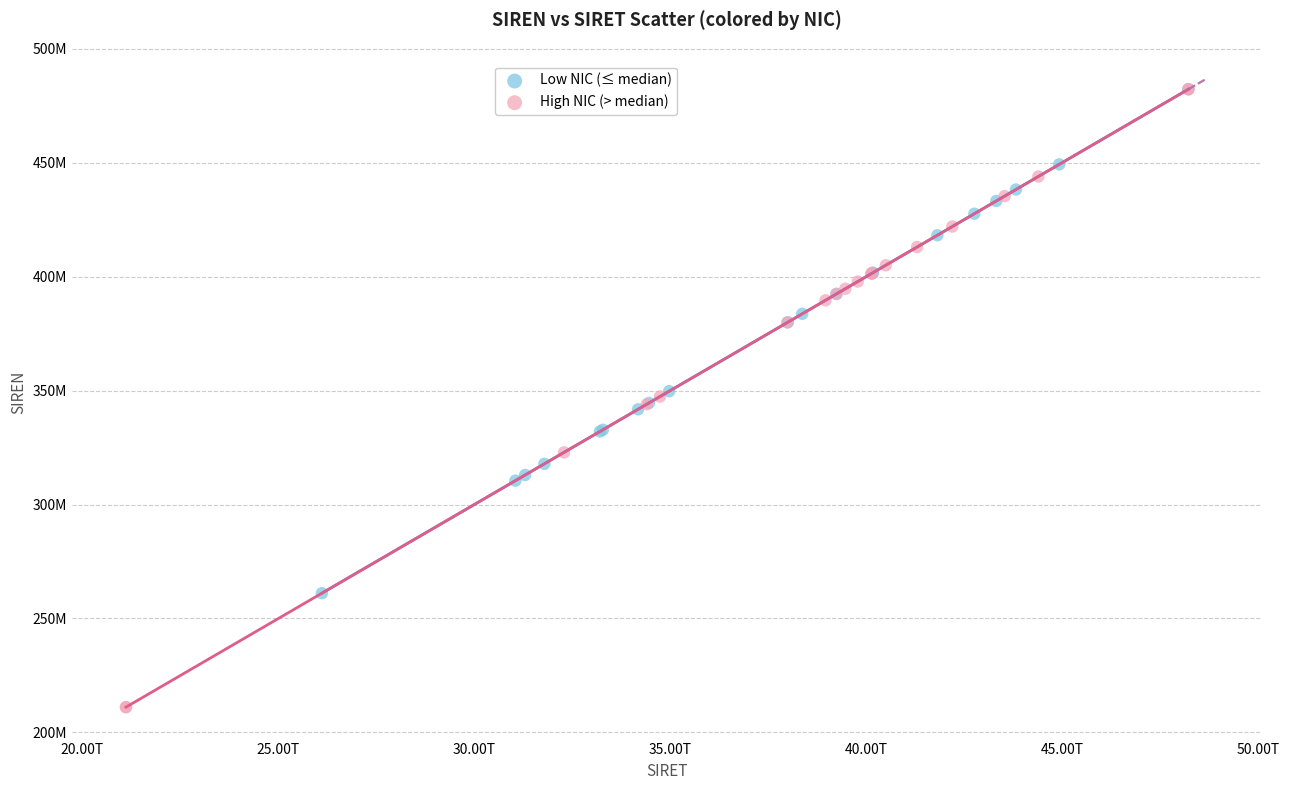

What are all the series names shown in the legend?

Low NIC (≤ median), High NIC (> median)